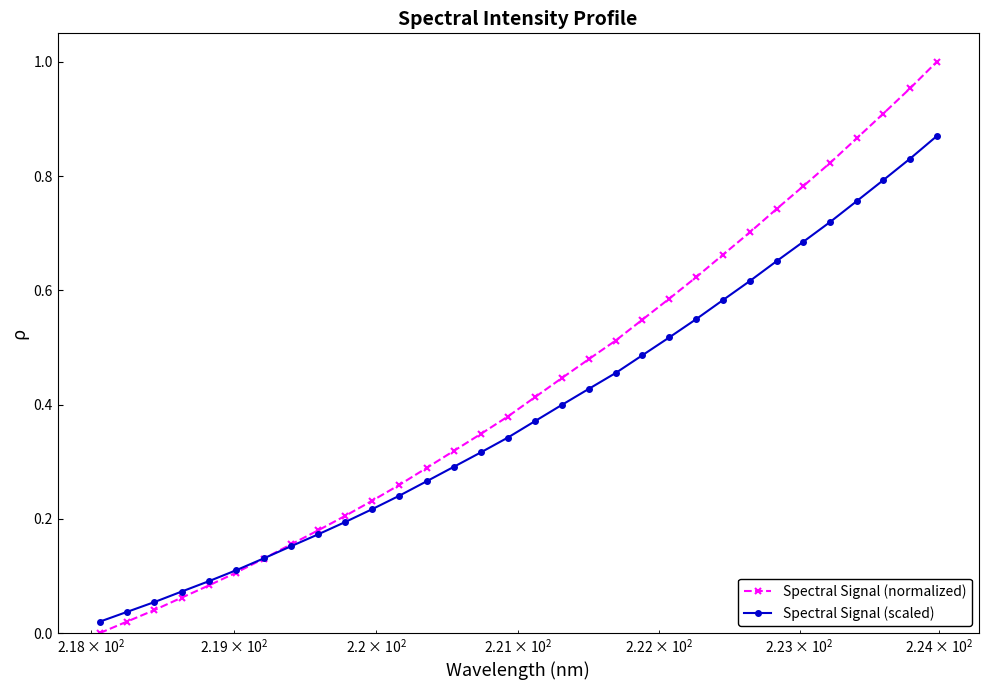

Rank the series by their average value, from highest to lowest.

Spectral Signal (normalized), Spectral Signal (scaled)